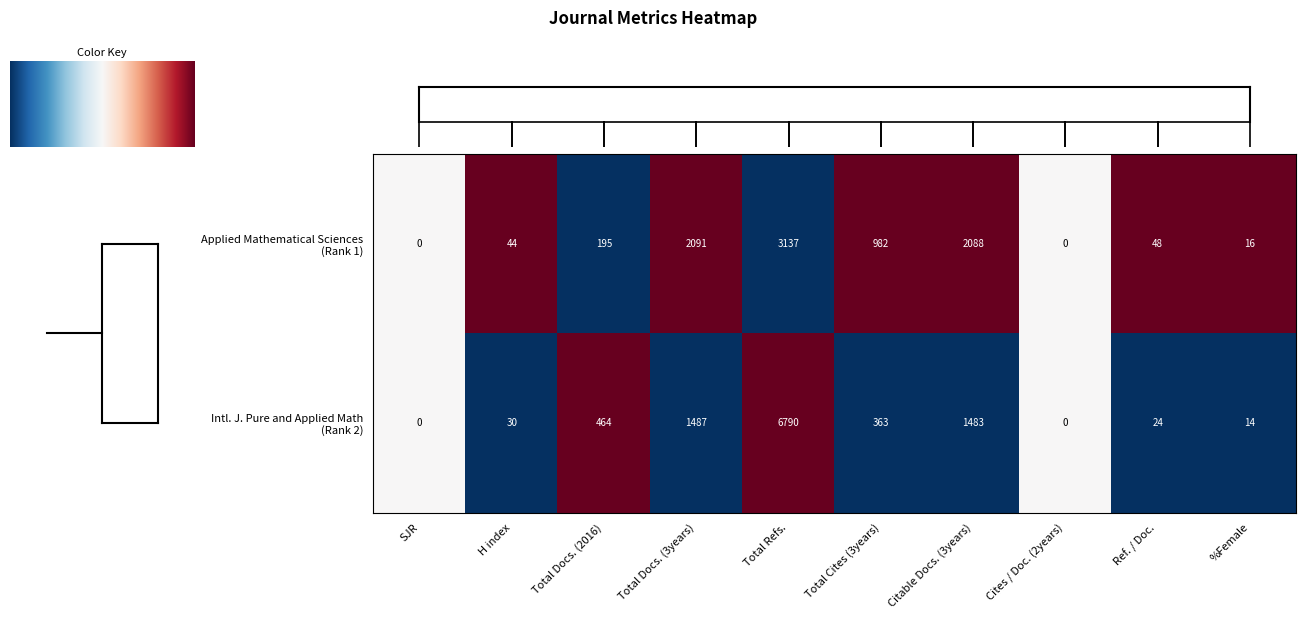

What is the difference between the highest and lowest values at Total Refs.?

3653